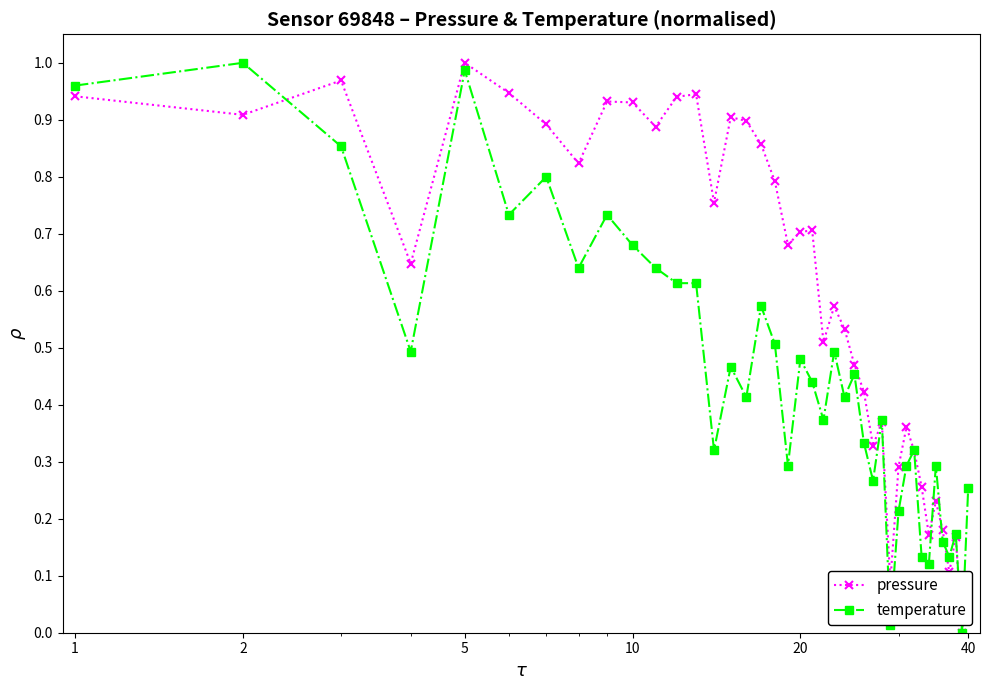

How many interior local peaks does the pressure series have?

11